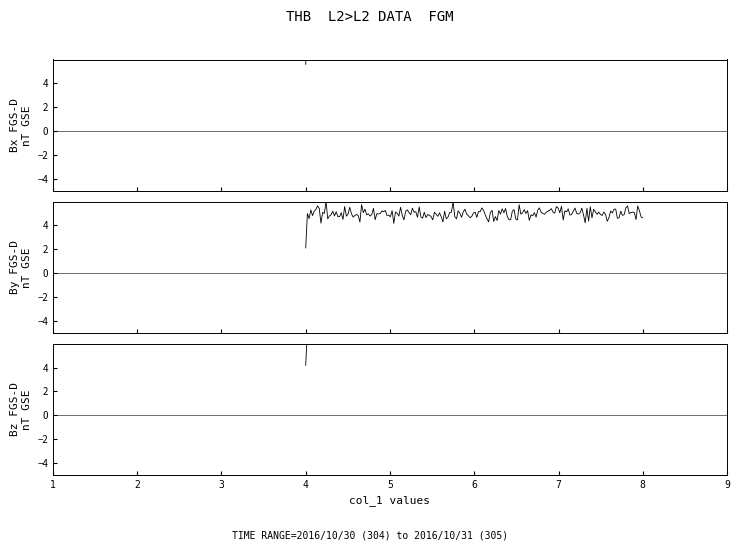

What position from the left is 3?

3